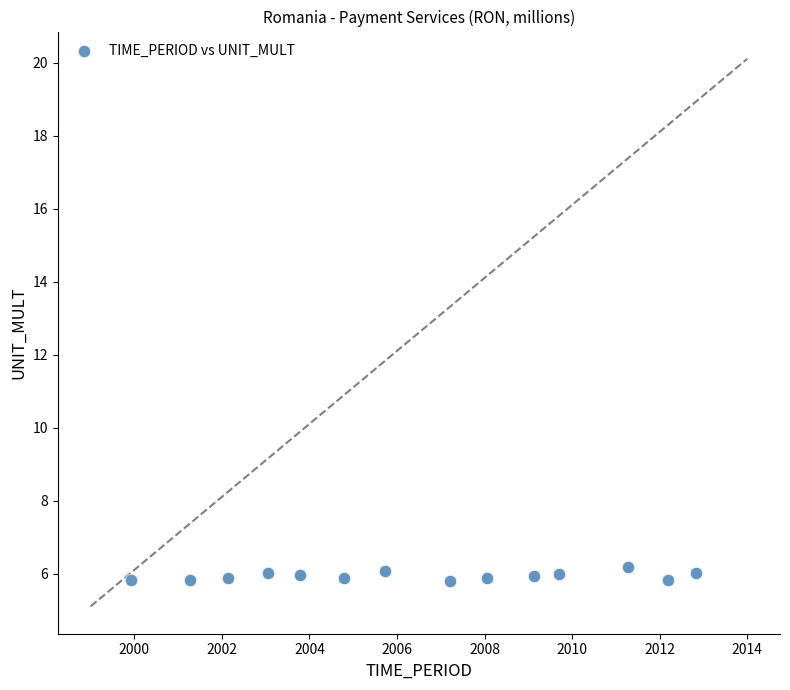

What is the range of X values (max minus min)?

12.9